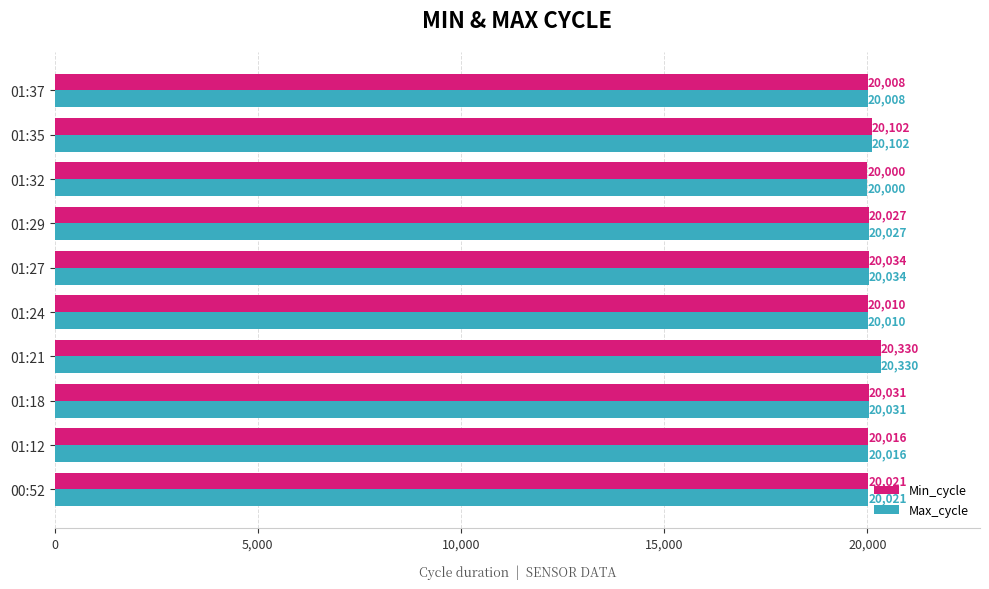

List the labels in order of Max_cycle value, largest first.

01:21, 01:35, 01:27, 01:18, 01:29, 00:52, 01:12, 01:24, 01:37, 01:32